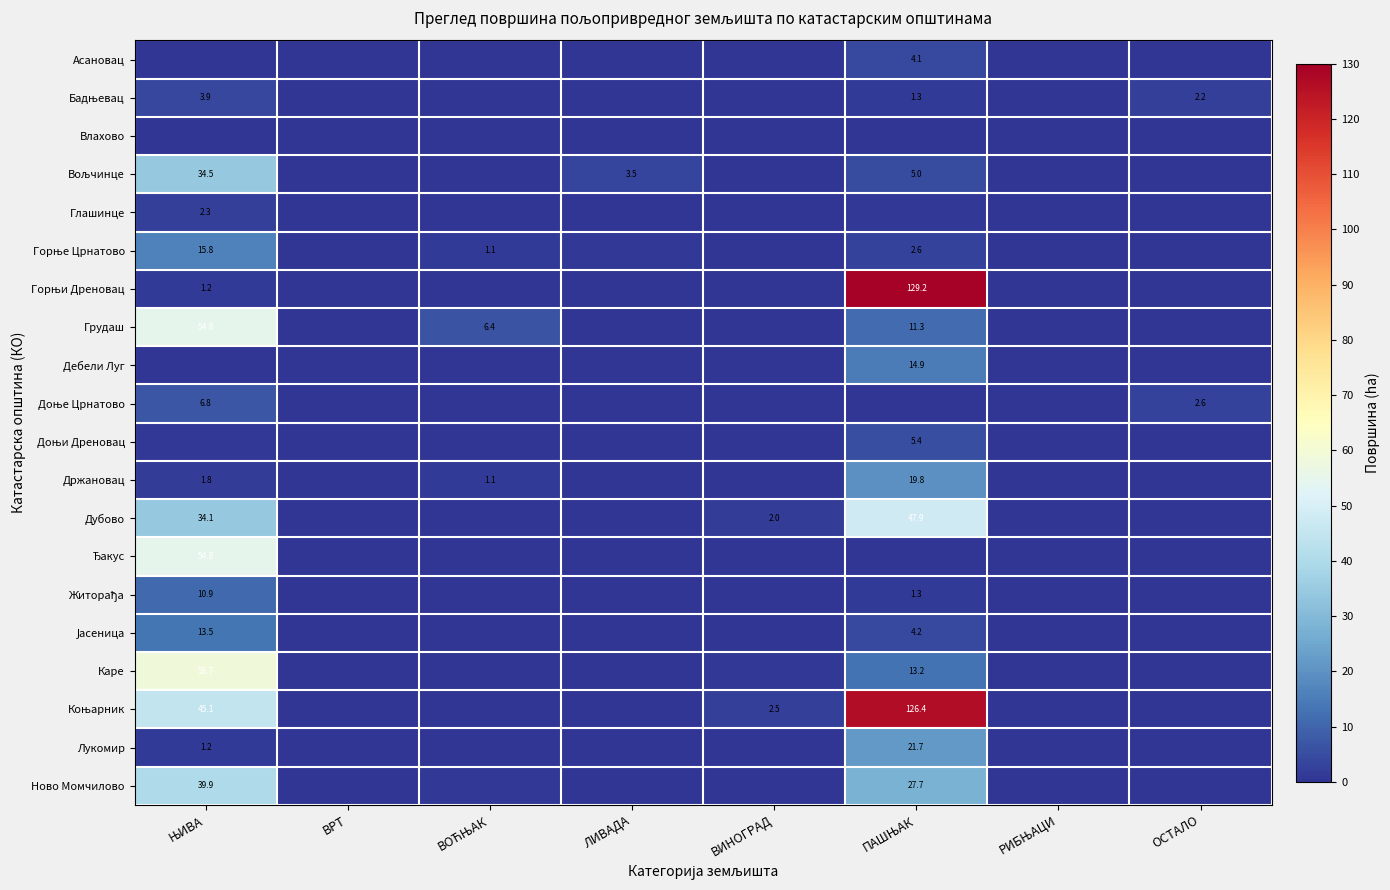

What is the sum of all Коњарник values?

174.1